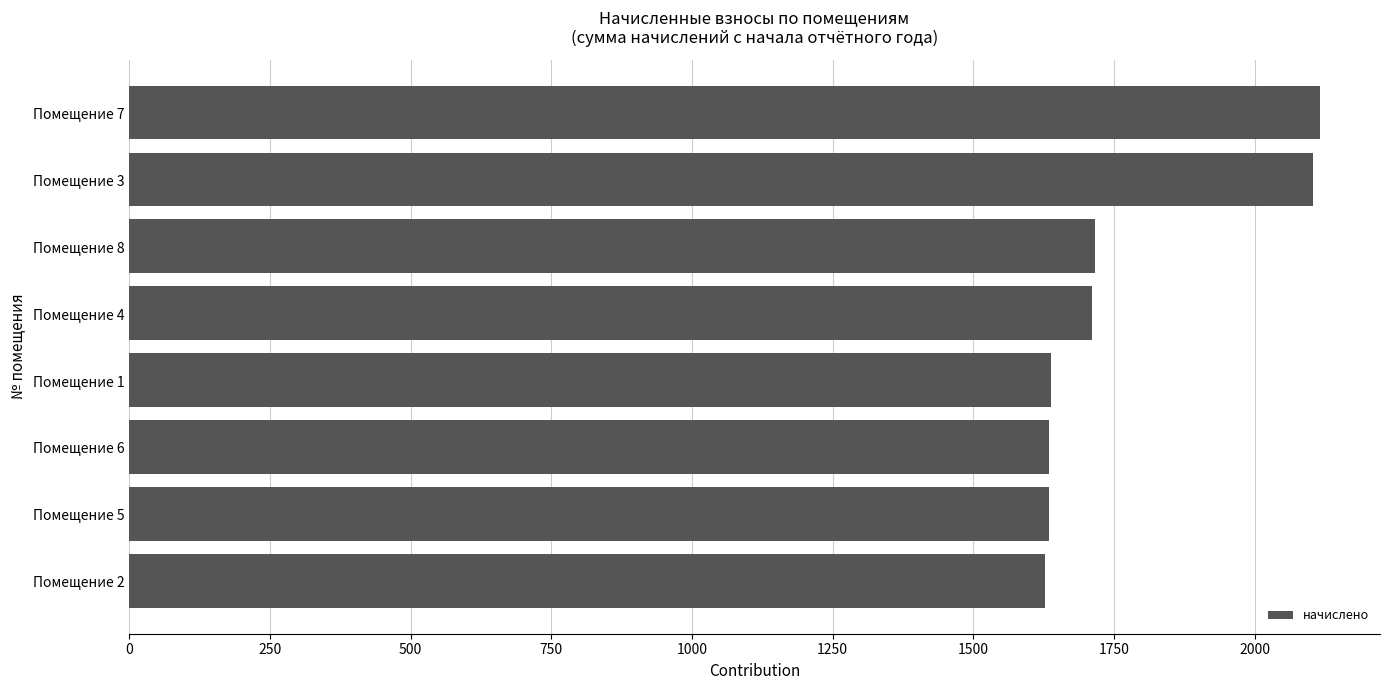

How many values are below 1710?

4